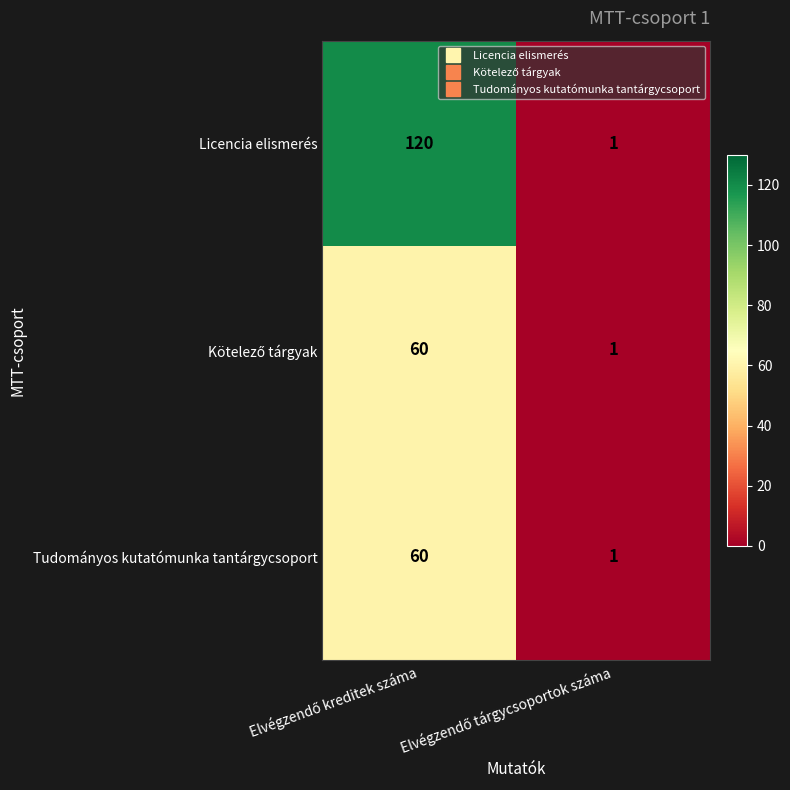

What is the maximum value shown in the chart?

120